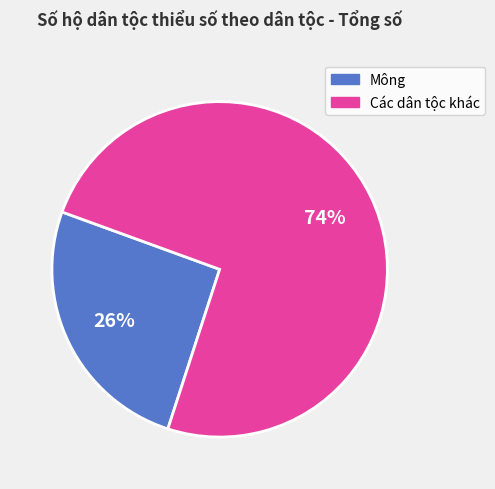

Does any single category account for the majority?

Yes